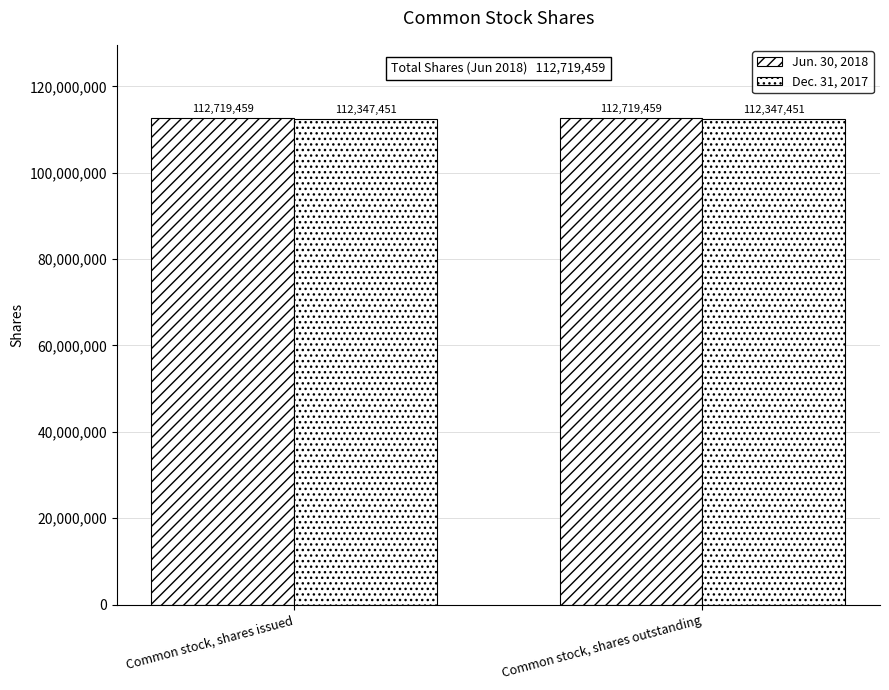

What is the spread (max minus min) of values at Common stock, shares outstanding?

372008